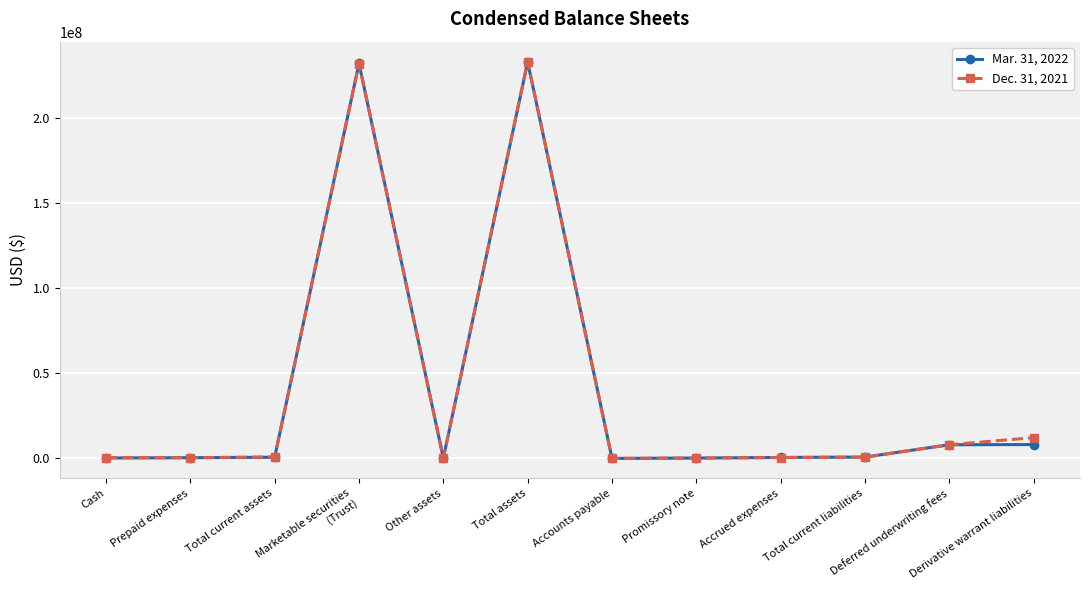

List the series in order of their overall mean, highest first.

Dec. 31, 2021, Mar. 31, 2022